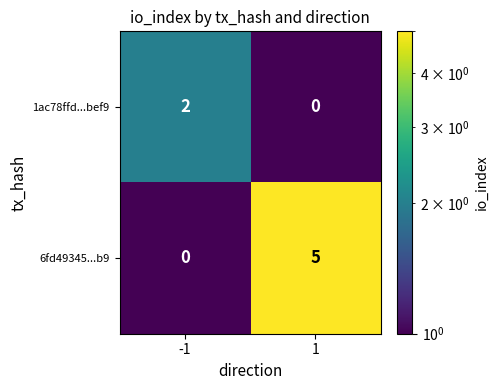

Reading right to left, list all the values displayed in this chart.

1ac78ffd...bef9: 0	2
6fd49345...b9: 5	0